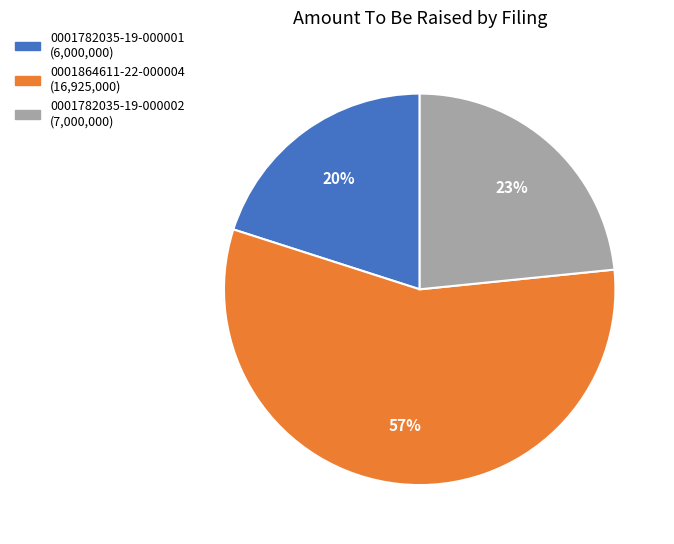

To the nearest percent, what is the average slice percentage?

33%